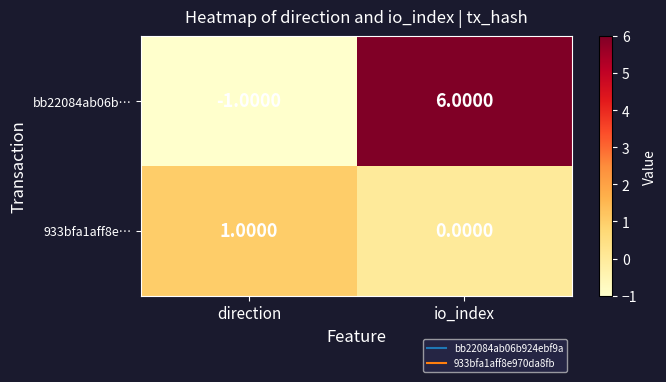

At direction, list the series in order from smallest to largest.

bb22084ab06b…, 933bfa1aff8e…